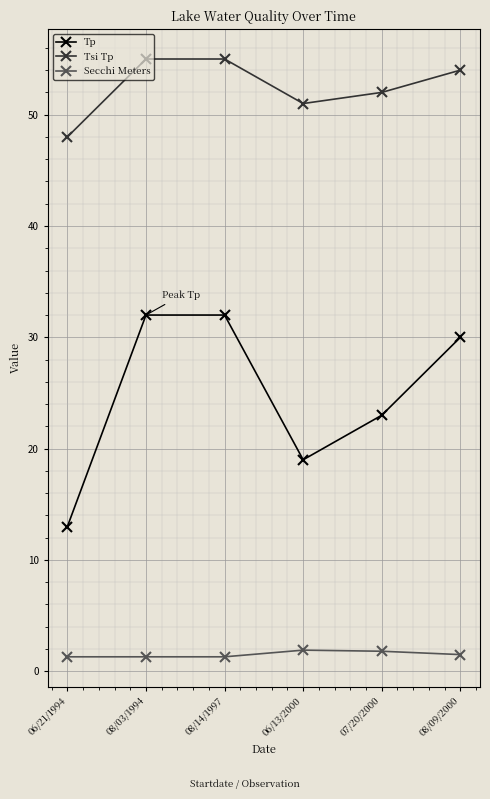

What is the label of the 1st point from the right?

08/09/2000